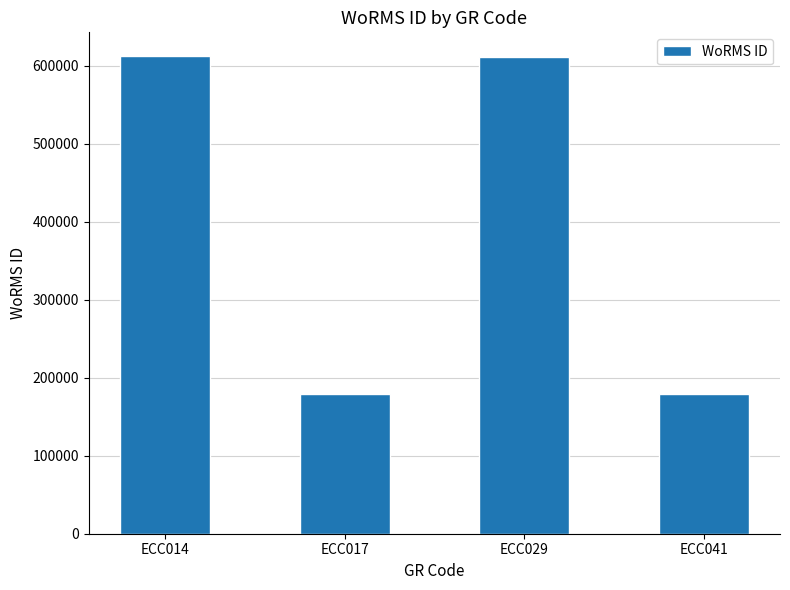

True or false: the data shows 334661 at ECC029.

False